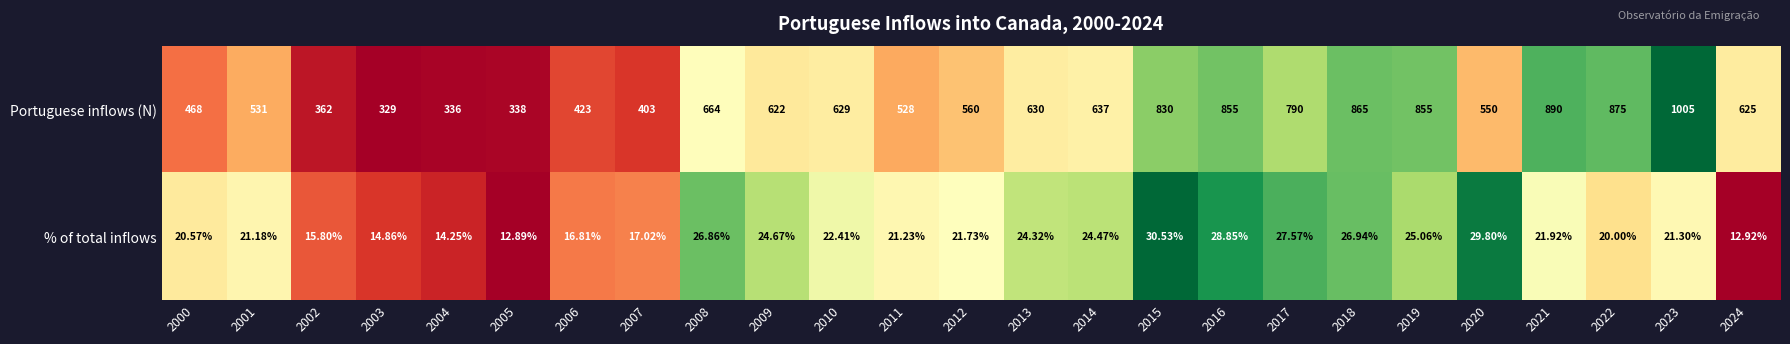

List the series in order of their overall mean, lowest first.

% of total inflows, Portuguese inflows (N)